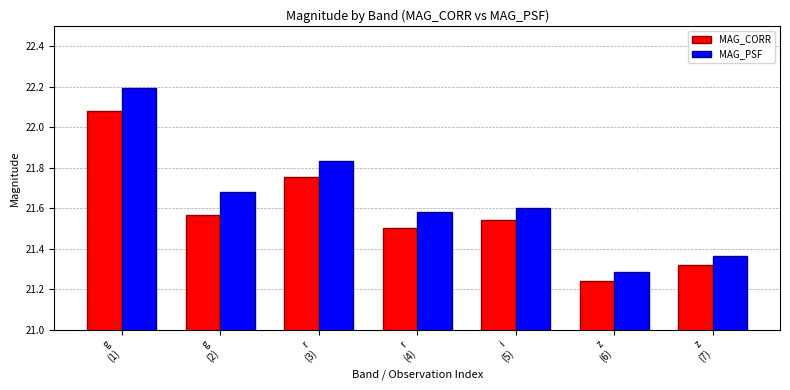

How many groups of bars are there?

7